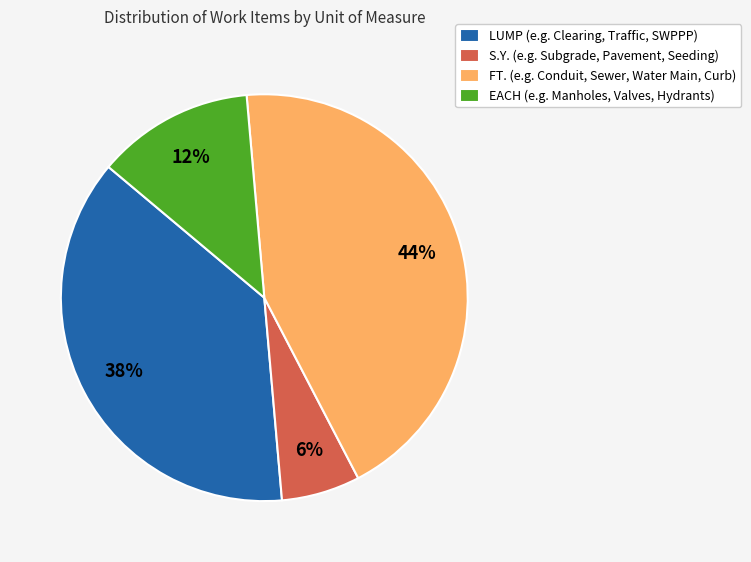

To the nearest percent, what portion does FT. represent?

44%